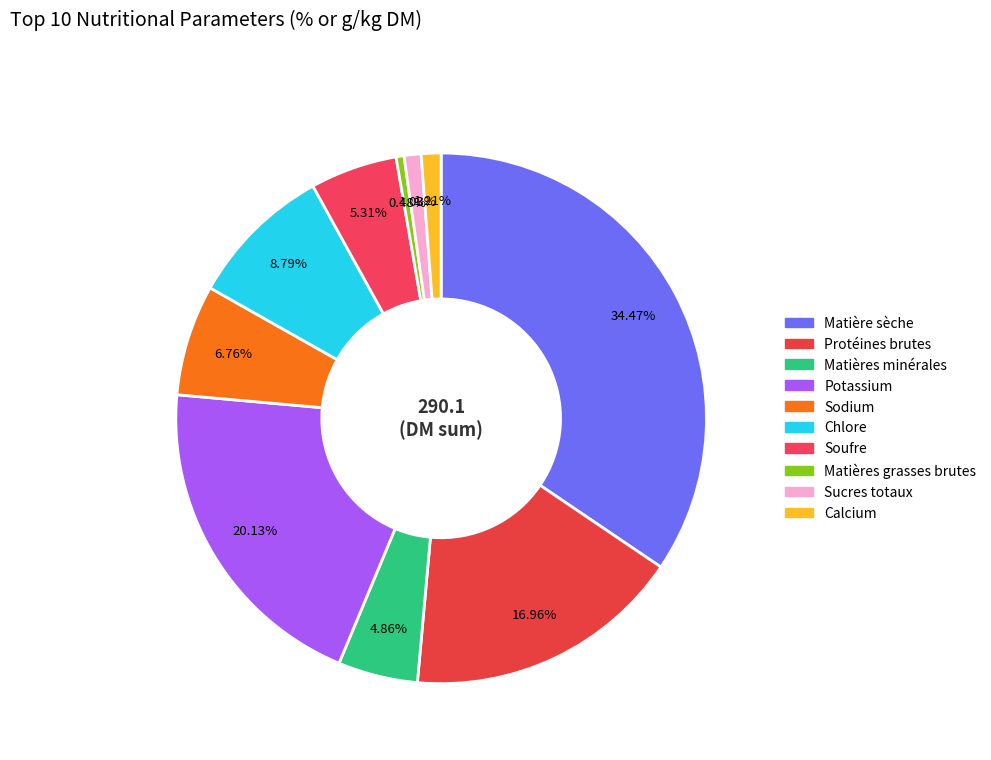

What portion of the pie excludes Soufre?

94.7%